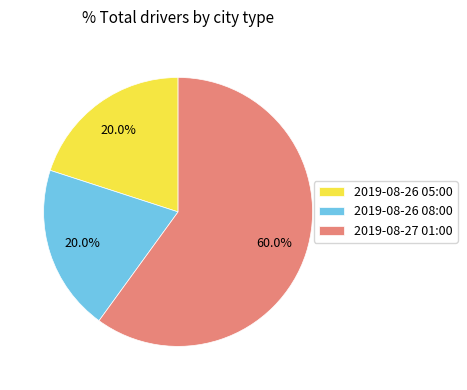

To the nearest percent, what percentage of the pie is 2019-08-27 01:00?

60%